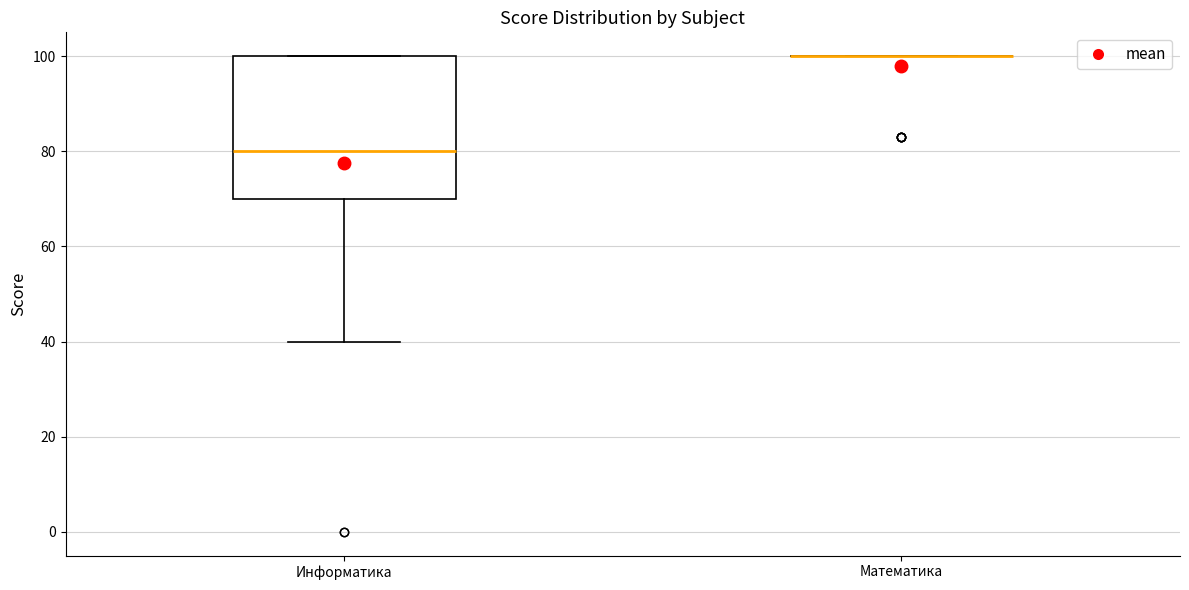

Where is the upper edge of the box for Информатика on the y-axis? The values are not printed on the chart, so give them approximately, as read against the axis.

100